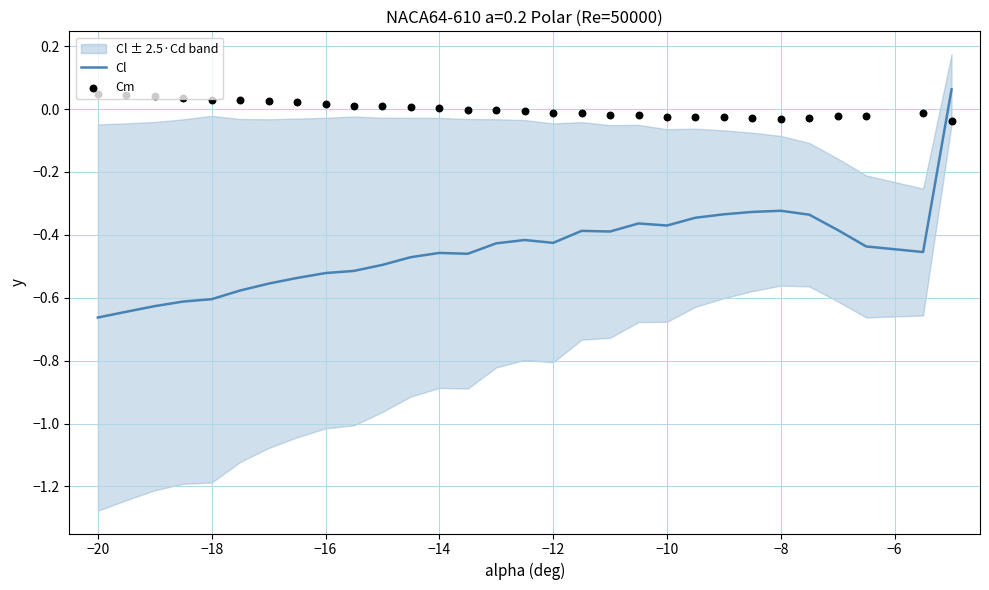

Which series reaches the minimum Y coordinate?

Cl